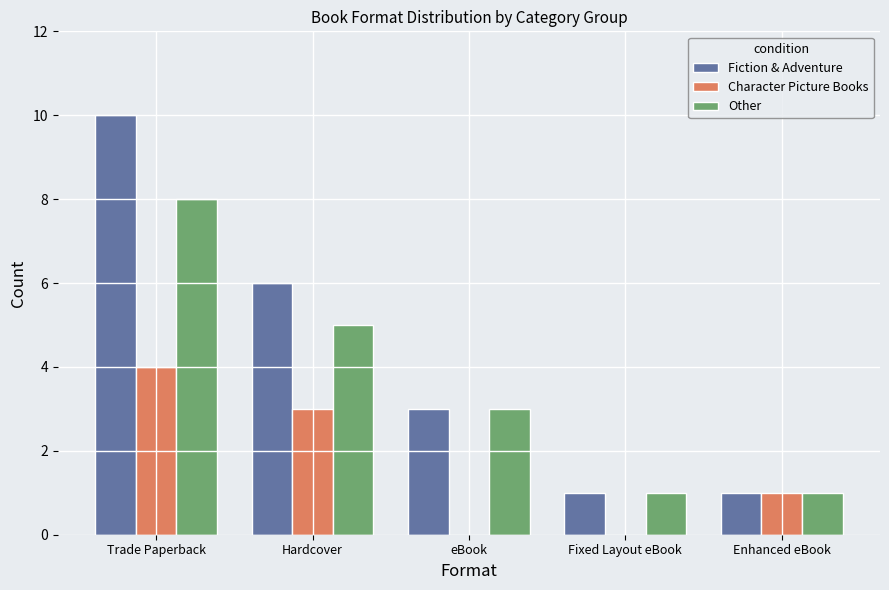

Is the value of Other at eBook greater than the value of Fiction & Adventure at Enhanced eBook?

Yes